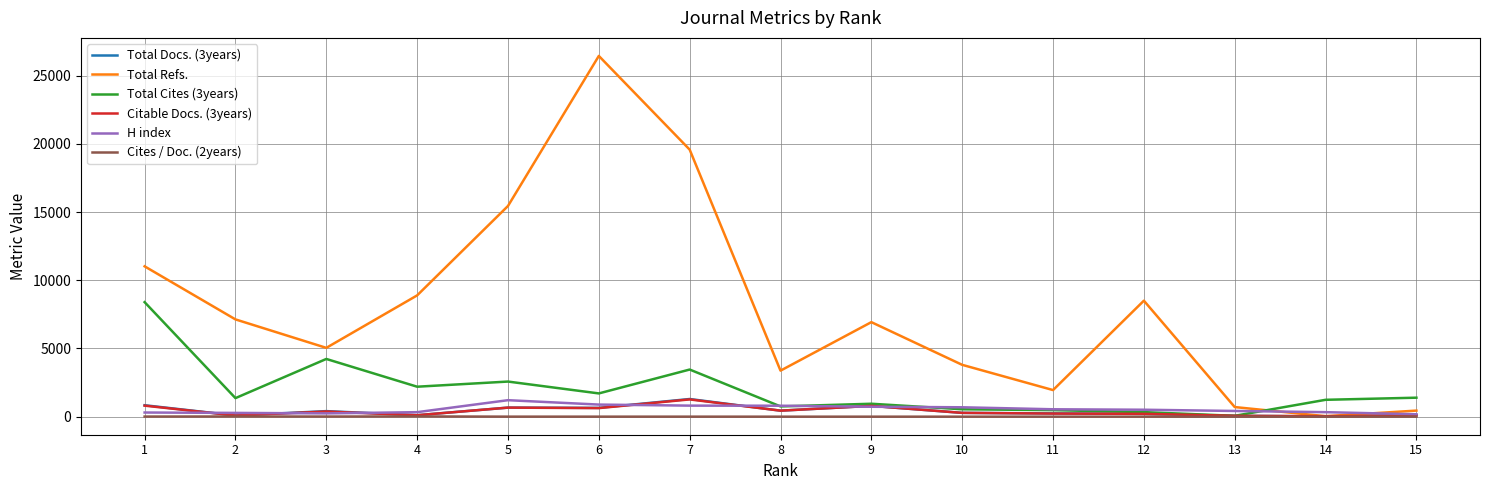

Reading left to right, list all the values displayed in this chart.

Total Docs. (3years): 15=118	14=18	13=65	12=209	11=240	10=280	9=792	8=442	7=1295	6=645	5=666	4=108	3=408	2=87	1=839
Total Refs.: 15=446	14=36	13=705	12=8502	11=1950	10=3800	9=6929	8=3374	7=19573	6=26440	5=15443	4=8890	3=5044	2=7130	1=11019
Total Cites (3years): 15=1392	14=1237	13=63	12=335	11=479	10=543	9=948	8=752	7=3455	6=1705	5=2574	4=2197	3=4231	2=1361	1=8394
Citable Docs. (3years): 15=100	14=35	13=63	12=209	11=228	10=279	9=791	8=441	7=1266	6=629	5=664	4=107	3=379	2=85	1=809
H index: 15=178	14=331	13=419	12=509	11=543	10=689	9=728	8=803	7=810	6=887	5=1209	4=331	3=241	2=277	1=305
Cites / Doc. (2years): 15=0	14=1	13=0	12=1	11=1	10=1	9=1	8=1	7=2	6=2	5=3	4=18	3=10	2=14	1=9